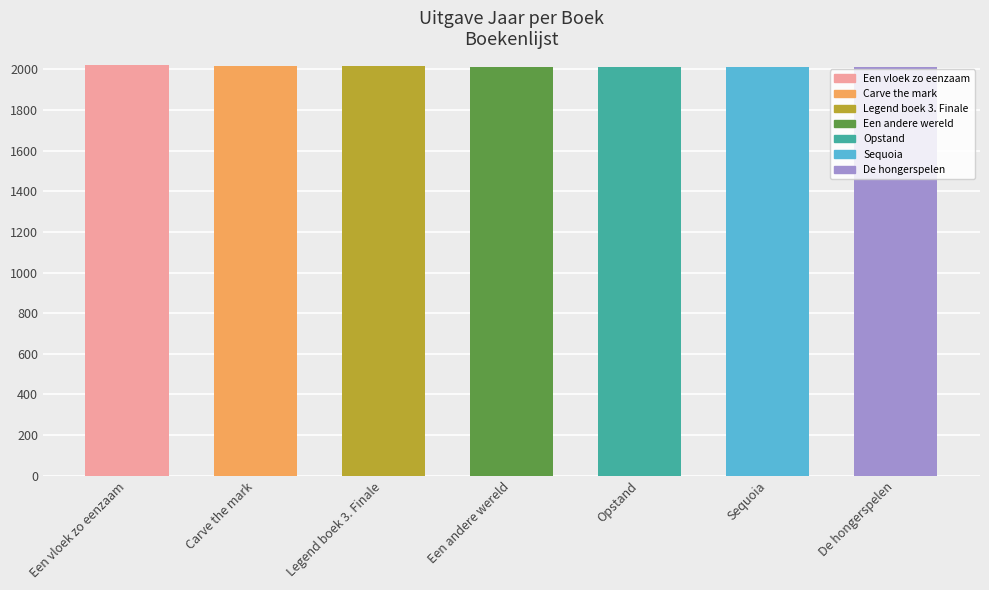

Are the bars grouped side by side (vs. stacked)?

No